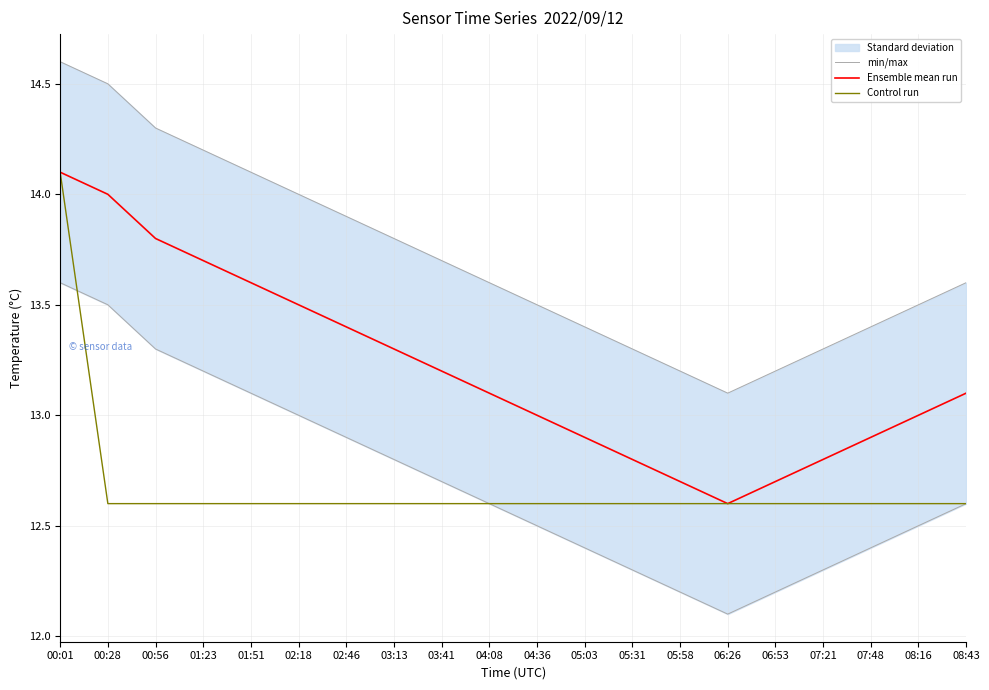

List the labels in order of Ensemble mean run value, largest first.

00:01, 00:28, 00:56, 01:23, 01:51, 02:18, 02:46, 03:13, 03:41, 04:08, 08:43, 04:36, 08:16, 05:03, 07:48, 05:31, 07:21, 05:58, 06:53, 06:26